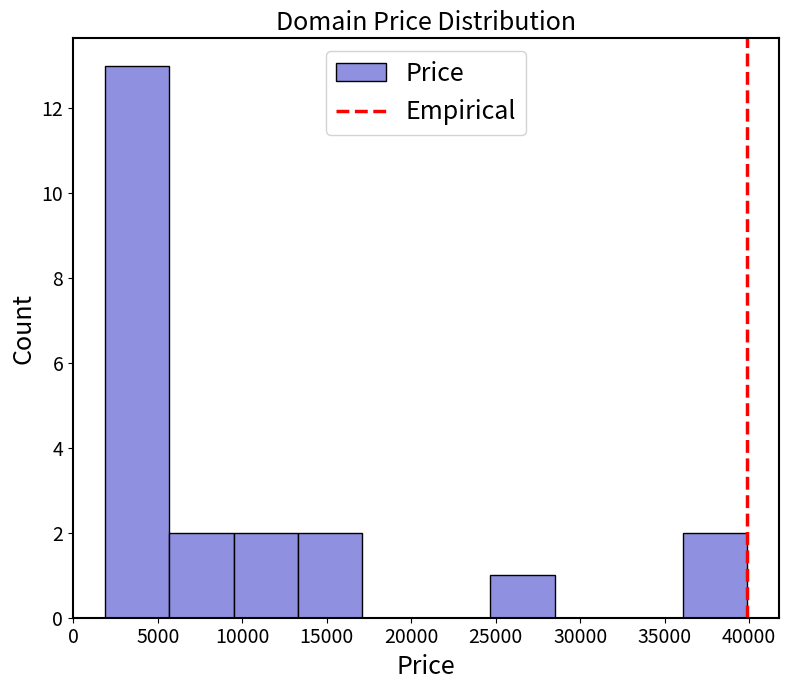

What is the height of the bar covering 2000 to 5500 on the x-axis? Neither the bar edges nor the heights are printed on the chart, so give them approximately, as read against the axes.

13